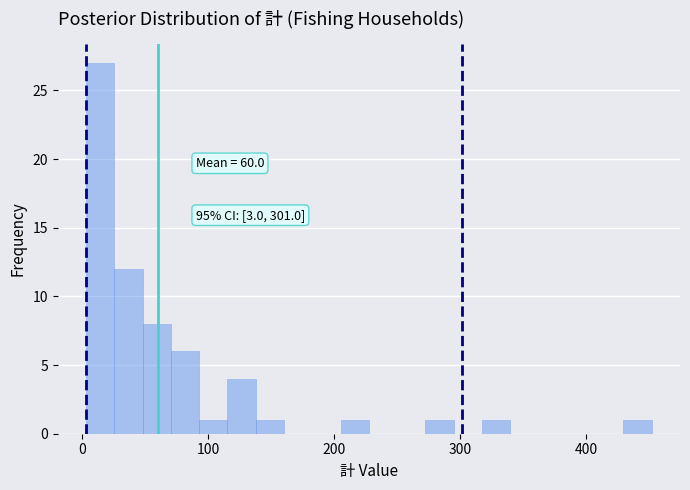

Read against the x-axis, roughly where is the centre of the tallest bar?

10